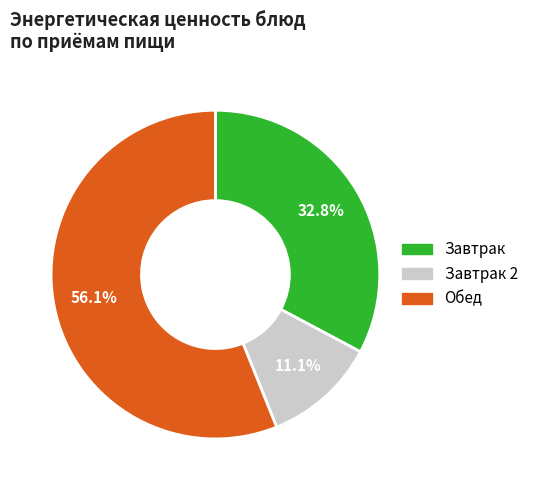

Is there any slice that represents more than half of the pie?

Yes